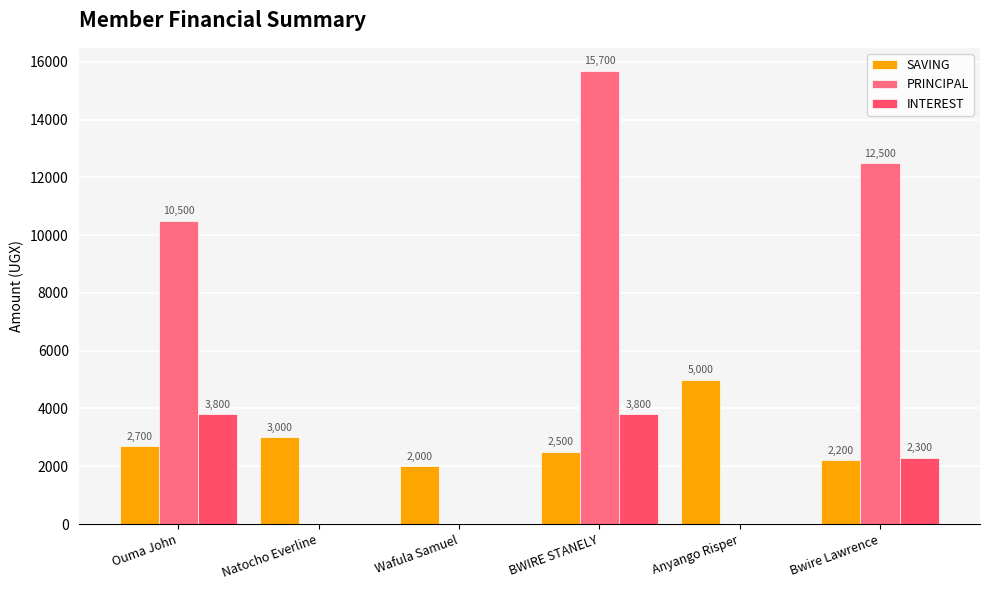

How many groups of bars are there?

6